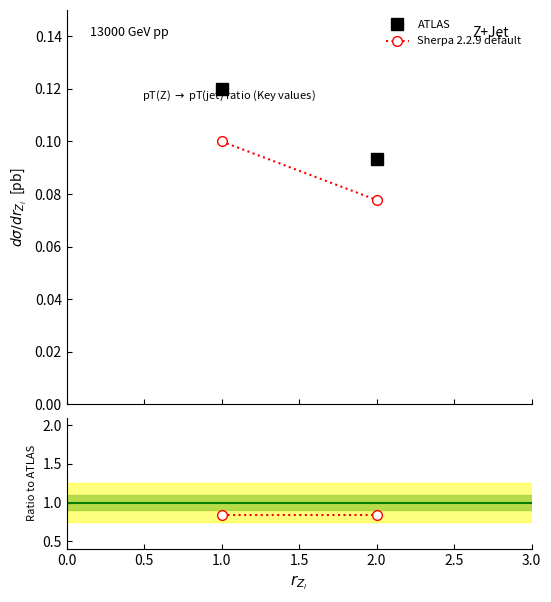

The value of ATLAS at 1.0 is 0.2. True or false?

False